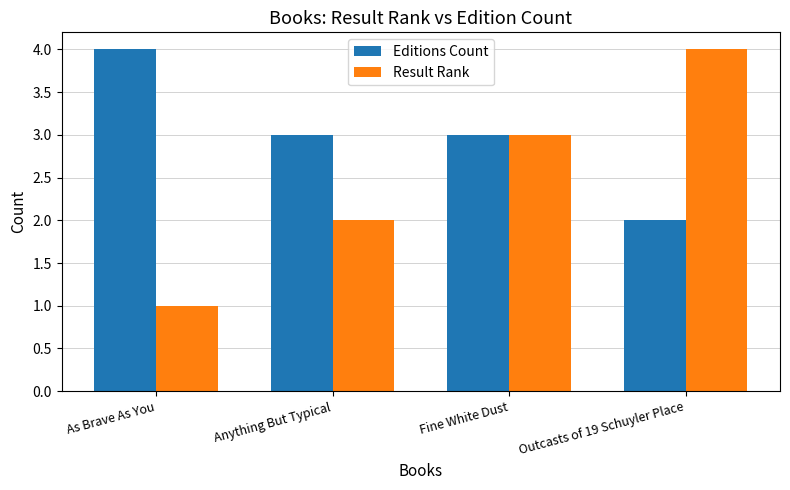

Which series changed the most between Anything But Typical and Outcasts of 19 Schuyler Place?

Result Rank